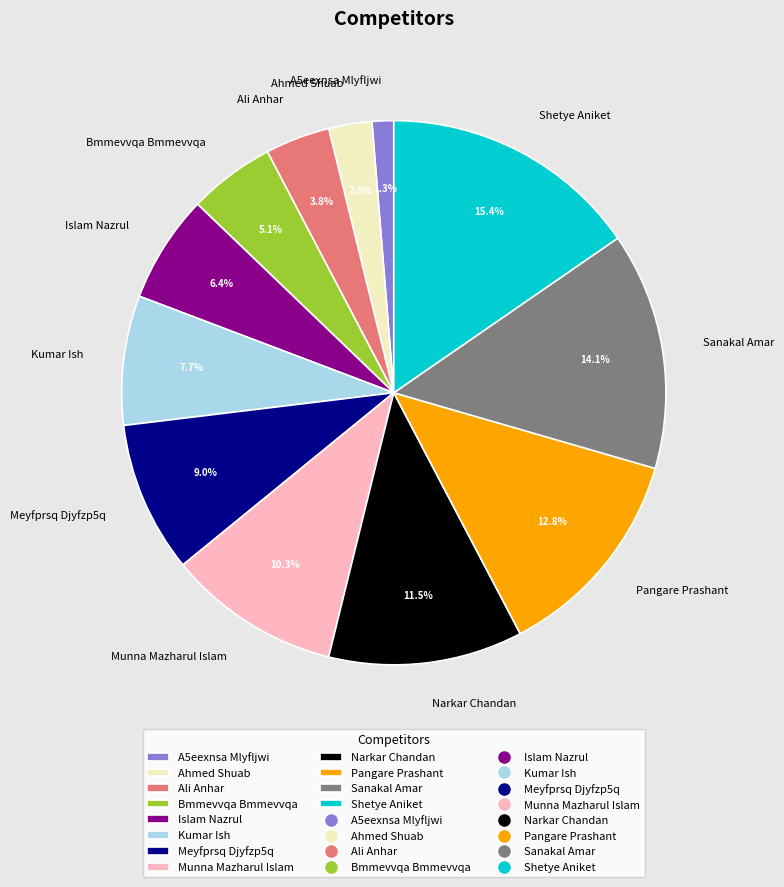

The A5eexnsa Mlyfljwi slice represents 1% of the pie. True or false?

True